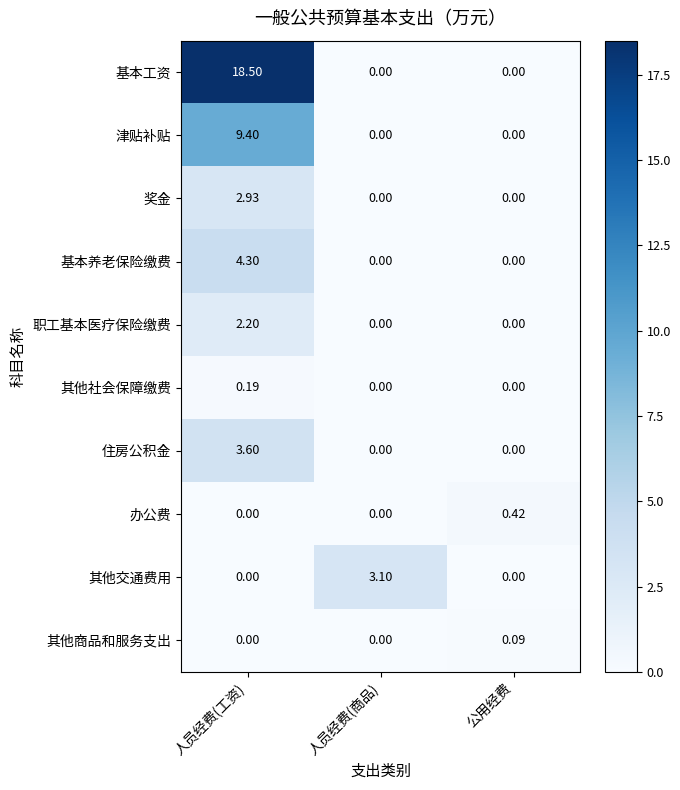

Which series has the largest total across all categories?

基本工资